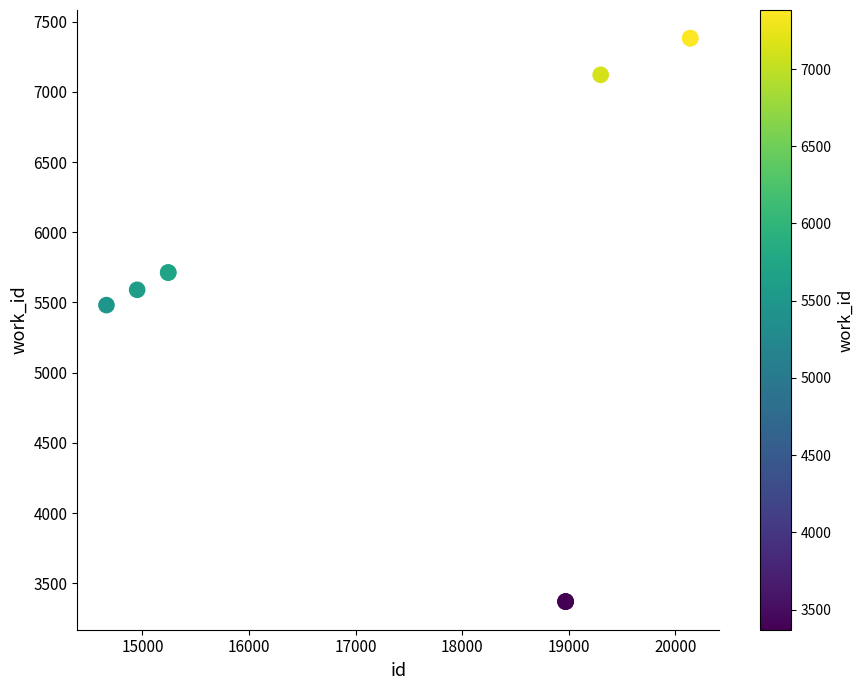

What Y value in the scatter plot is closest to 5376?

5481